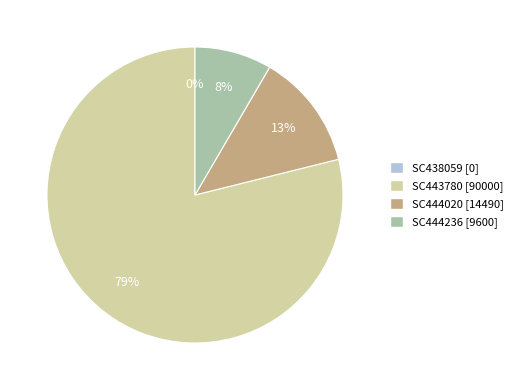

To the nearest percent, what is the average slice percentage?

25%